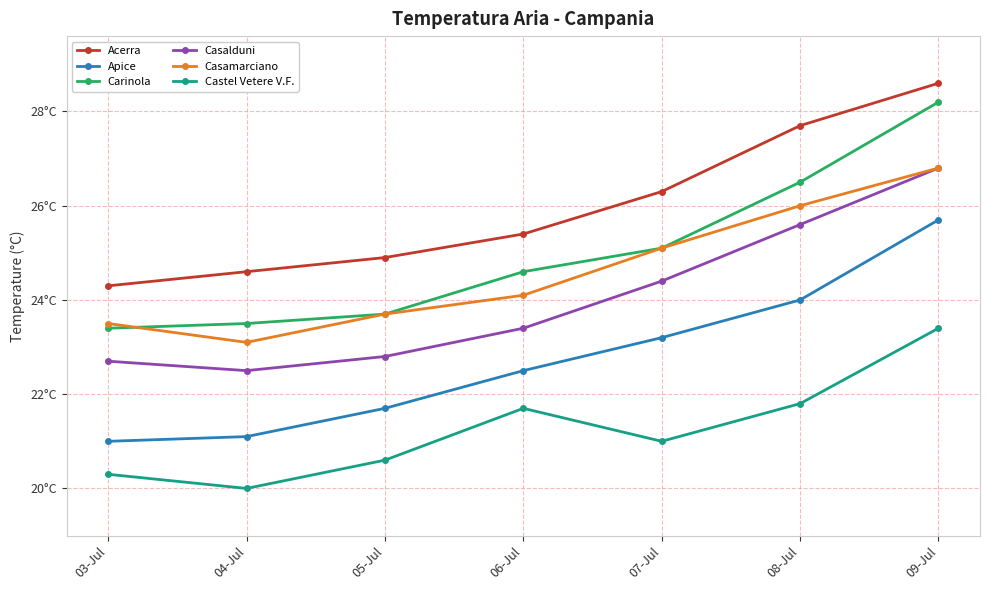

What are all the series names shown in the legend?

Acerra, Apice, Carinola, Casalduni, Casamarciano, Castel Vetere V.F.